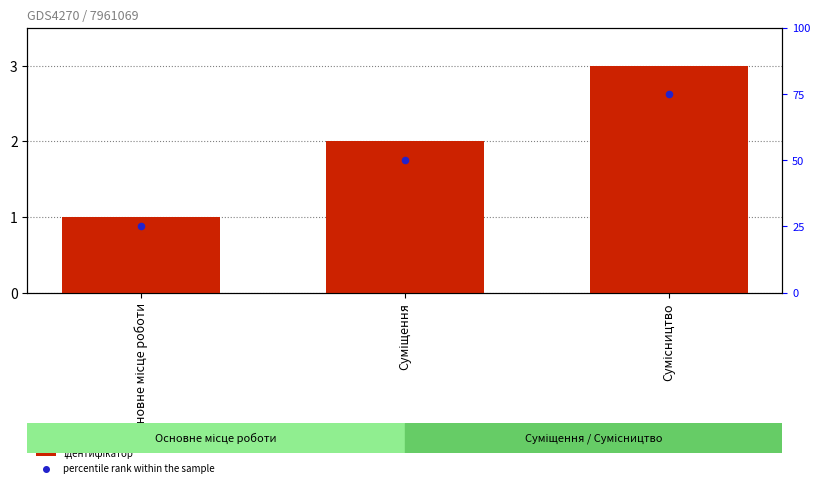

Which series has the largest total across all categories?

percentile rank within the sample